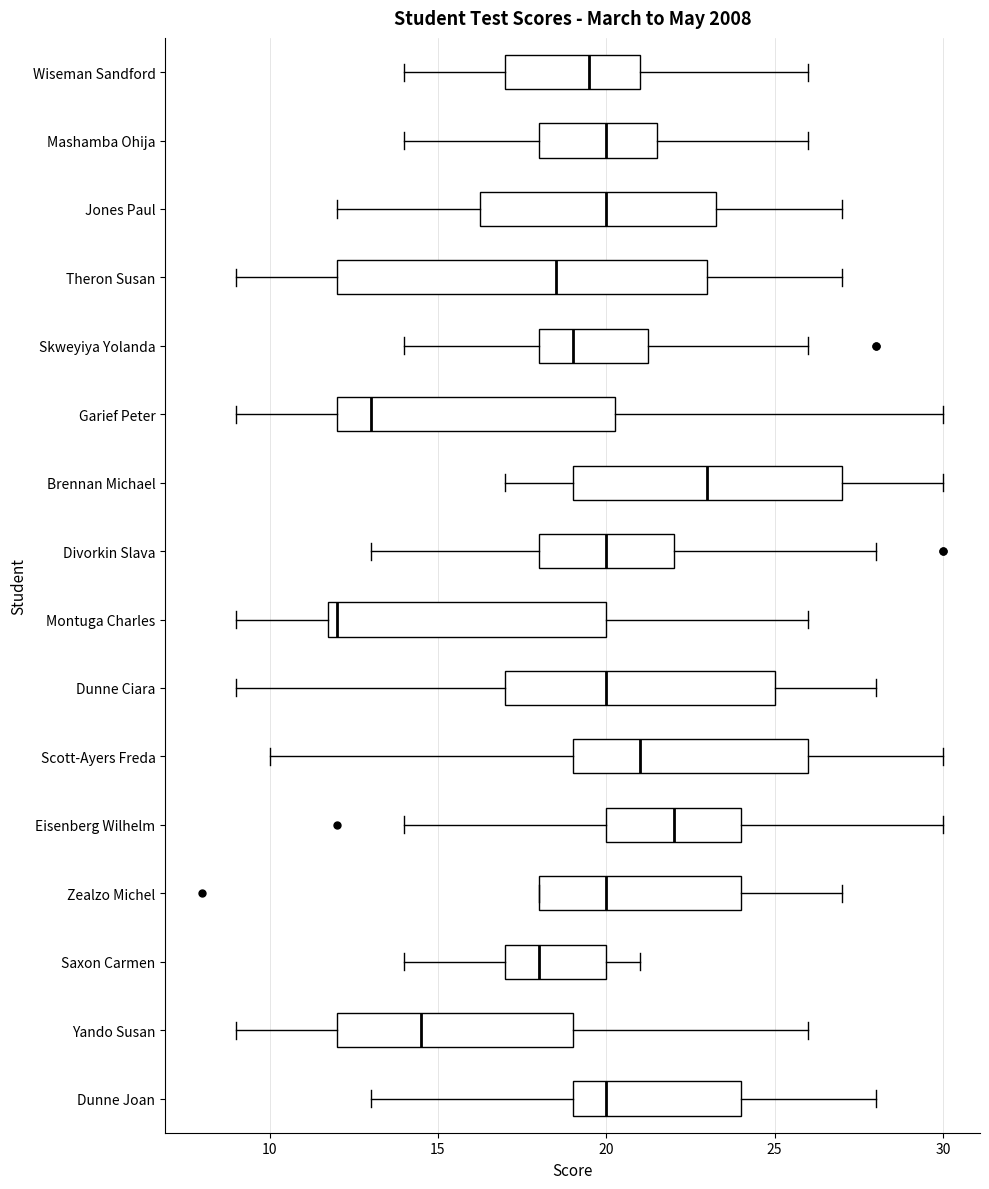

Which box is the widest, from its left edge to its right edge?

Theron Susan